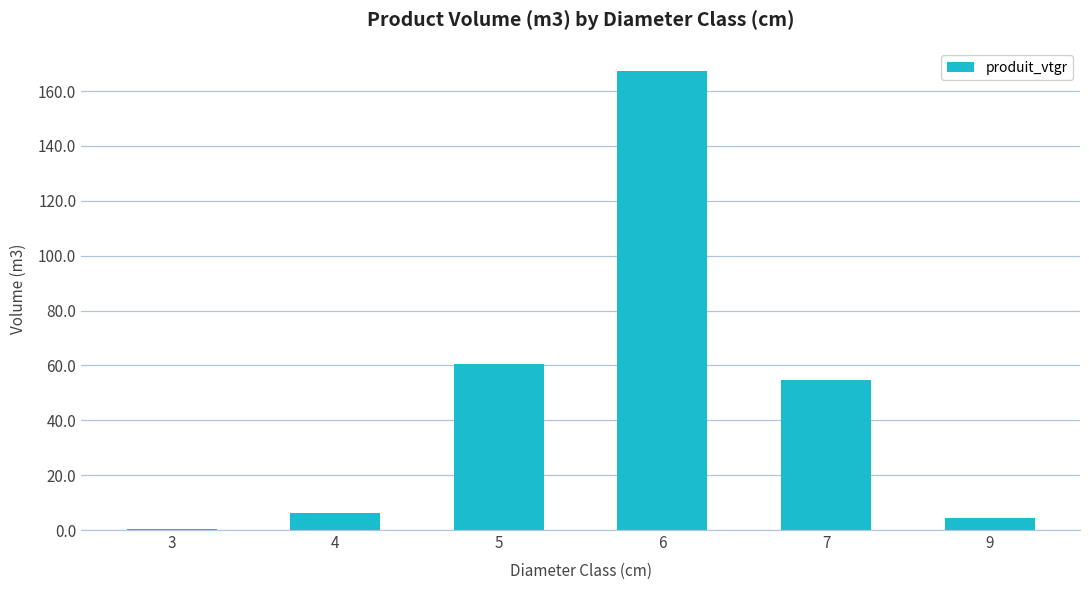

What is the average value?

49.0